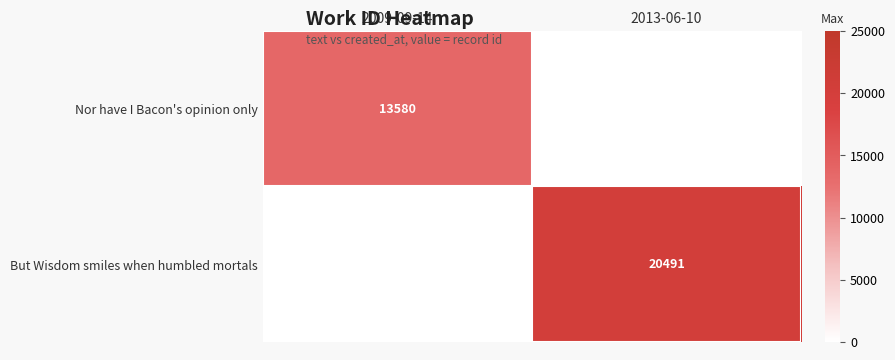

List the series in order of their peak value, highest first.

But Wisdom smiles when humbled mortals, Nor have I Bacon's opinion only